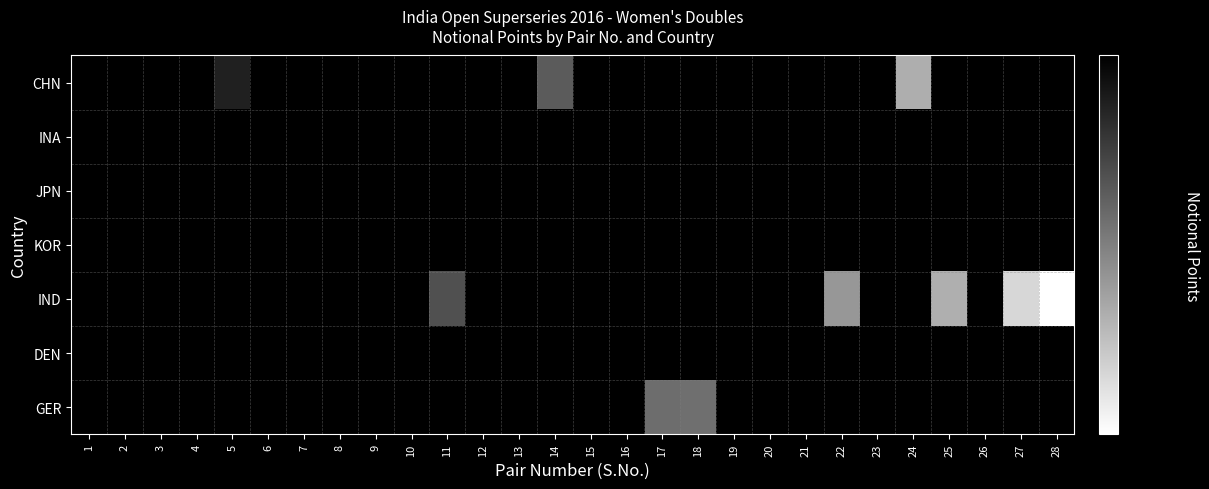

At which category does the chart reach its peak across all series?

1